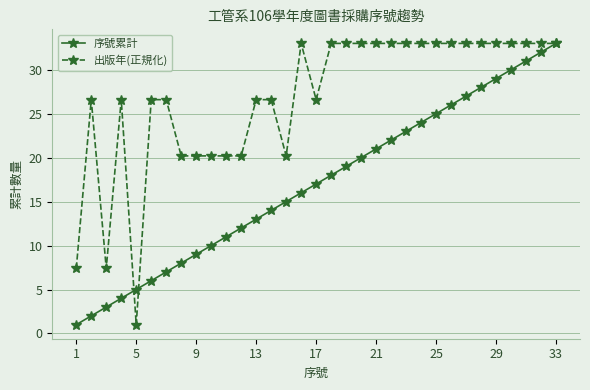

How many data points in 出版年(正規化) are less than 33?

16